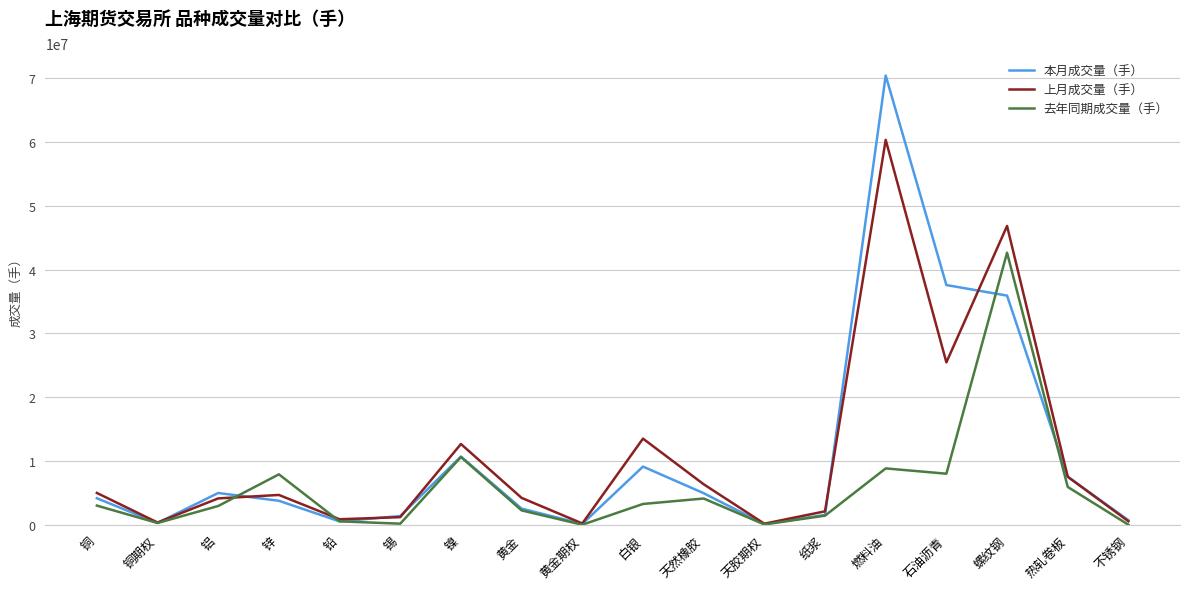

Does the chart have visible grid lines?

Yes